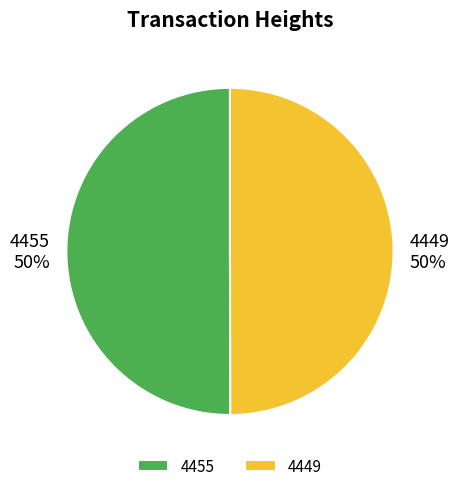

To the nearest percent, what is the average slice percentage?

50%